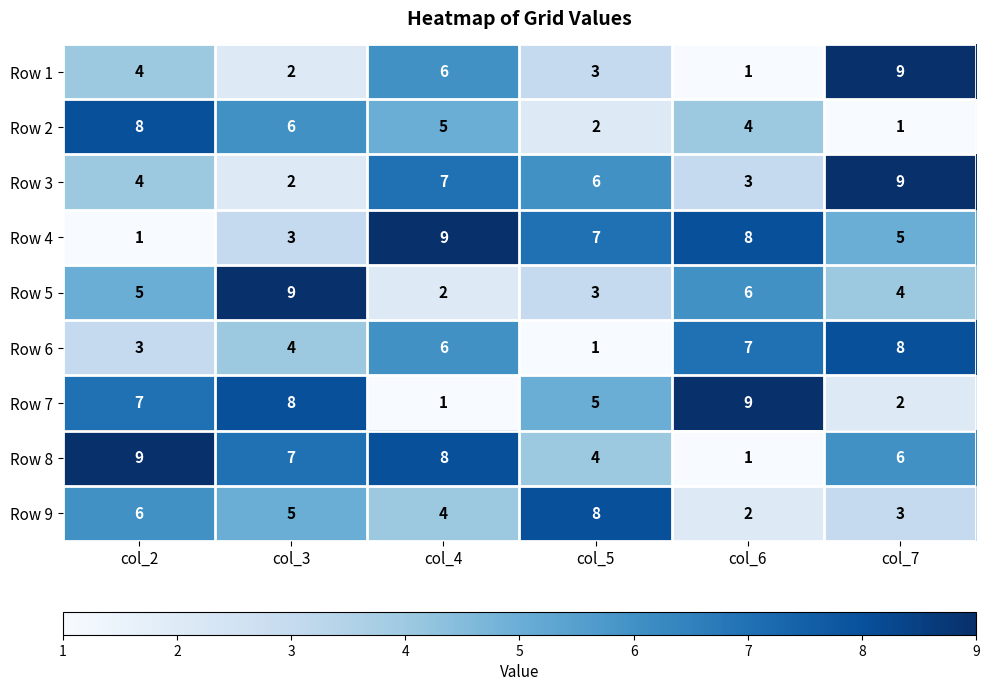

What is the difference between the Row 4 values at col_2 and col_6?

7